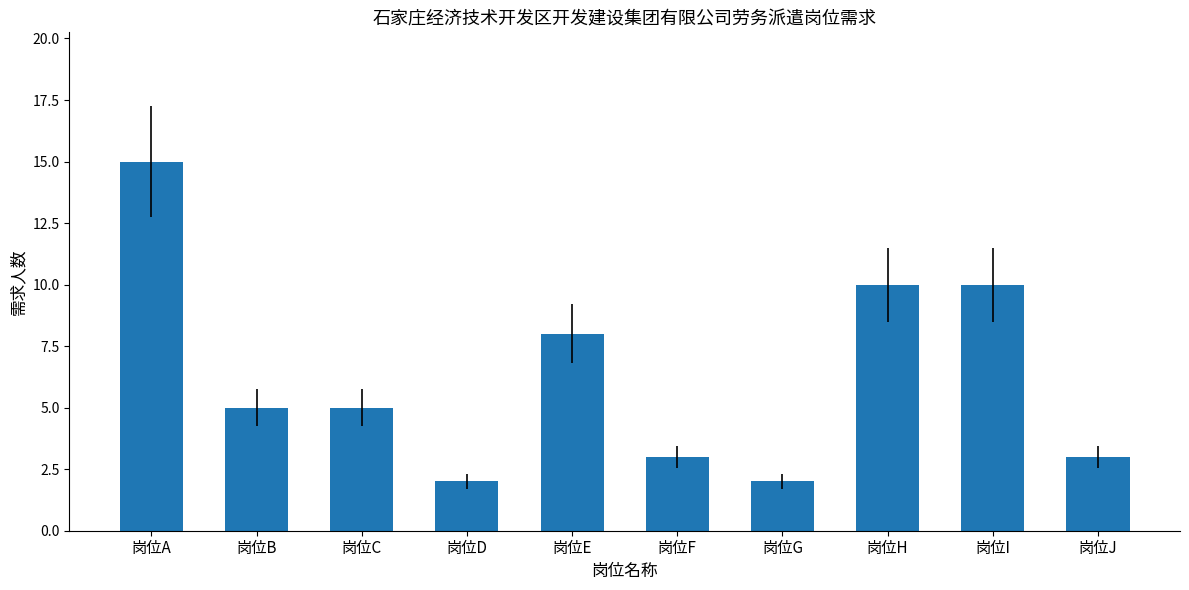

Reading left to right, list all the values displayed in this chart.

岗位A=15	岗位B=5	岗位C=5	岗位D=2	岗位E=8	岗位F=3	岗位G=2	岗位H=10	岗位I=10	岗位J=3